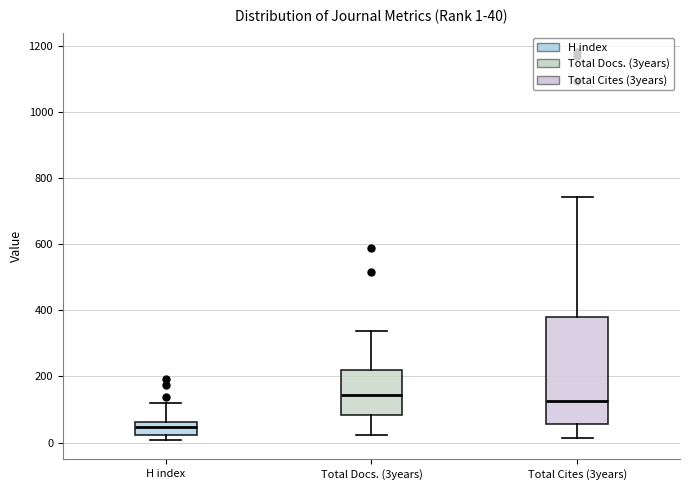

Which box is the tallest, from its lower edge to its upper edge?

Total Cites (3years)